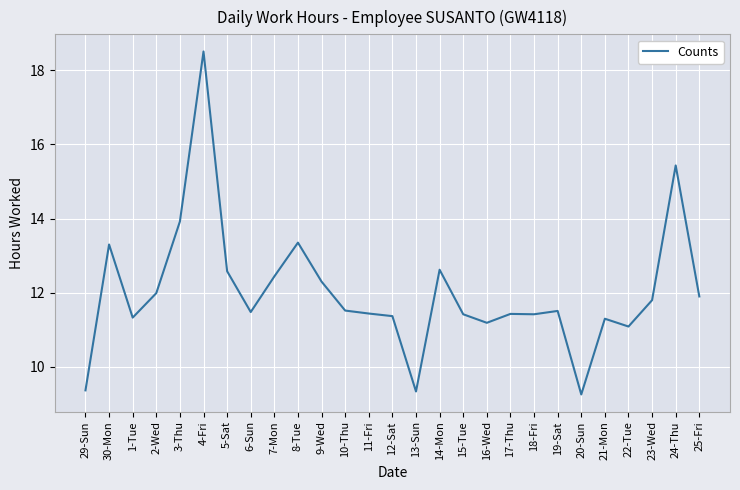

Which label corresponds to the largest value in the chart?

4-Fri